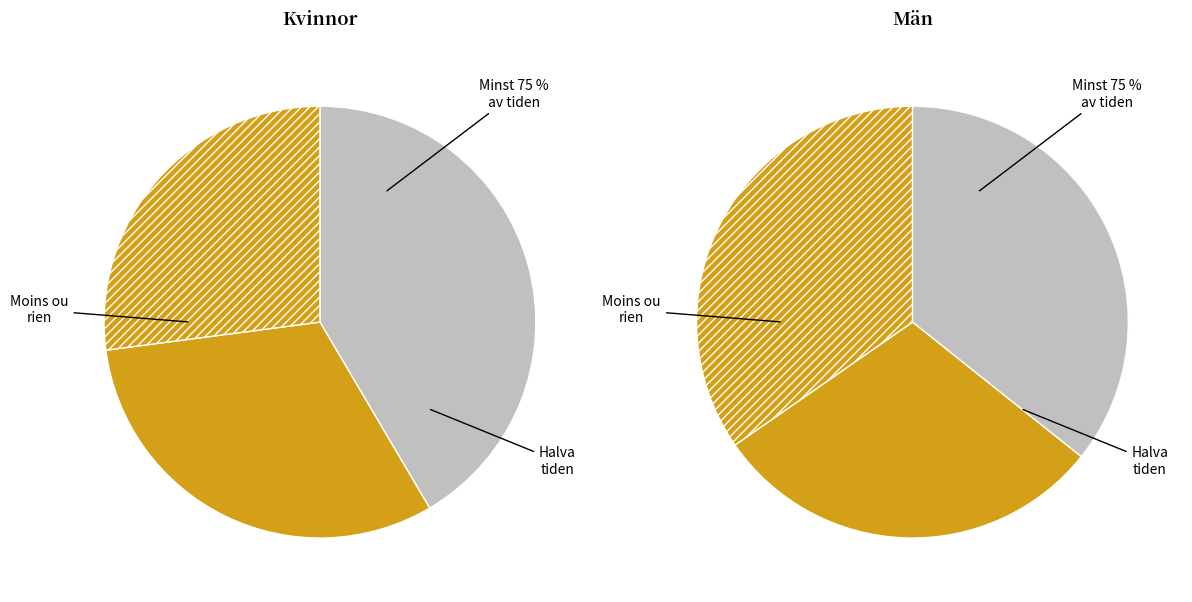

True or false: 03 accounts for 21% of the total.

False